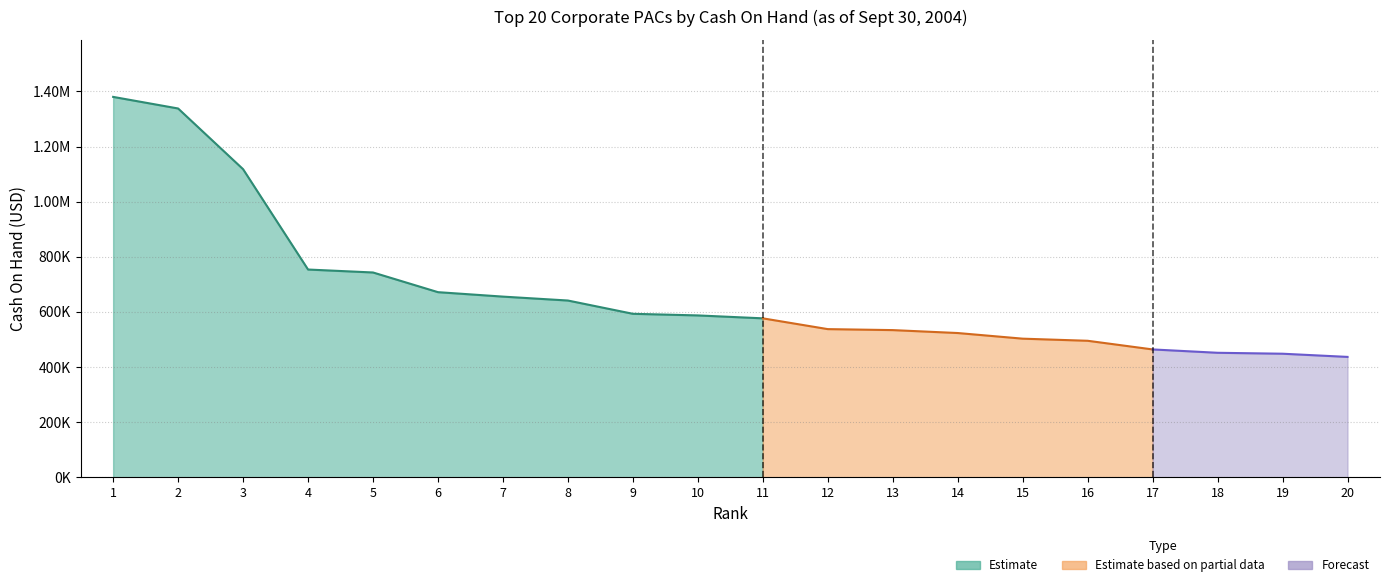

The value at 12 is 337409.9. True or false?

False